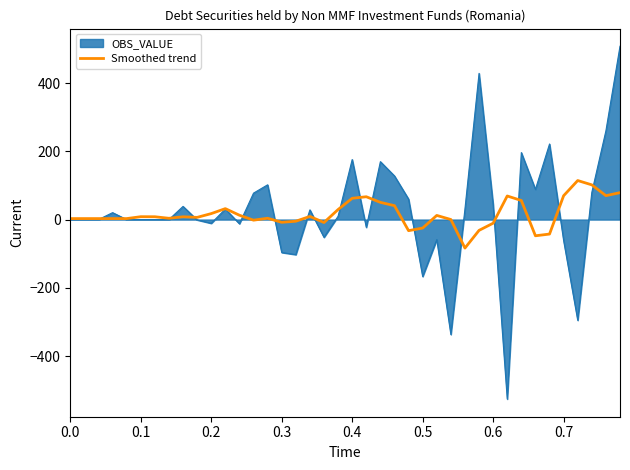

List the series in order of their peak value, lowest first.

Smoothed trend, OBS_VALUE